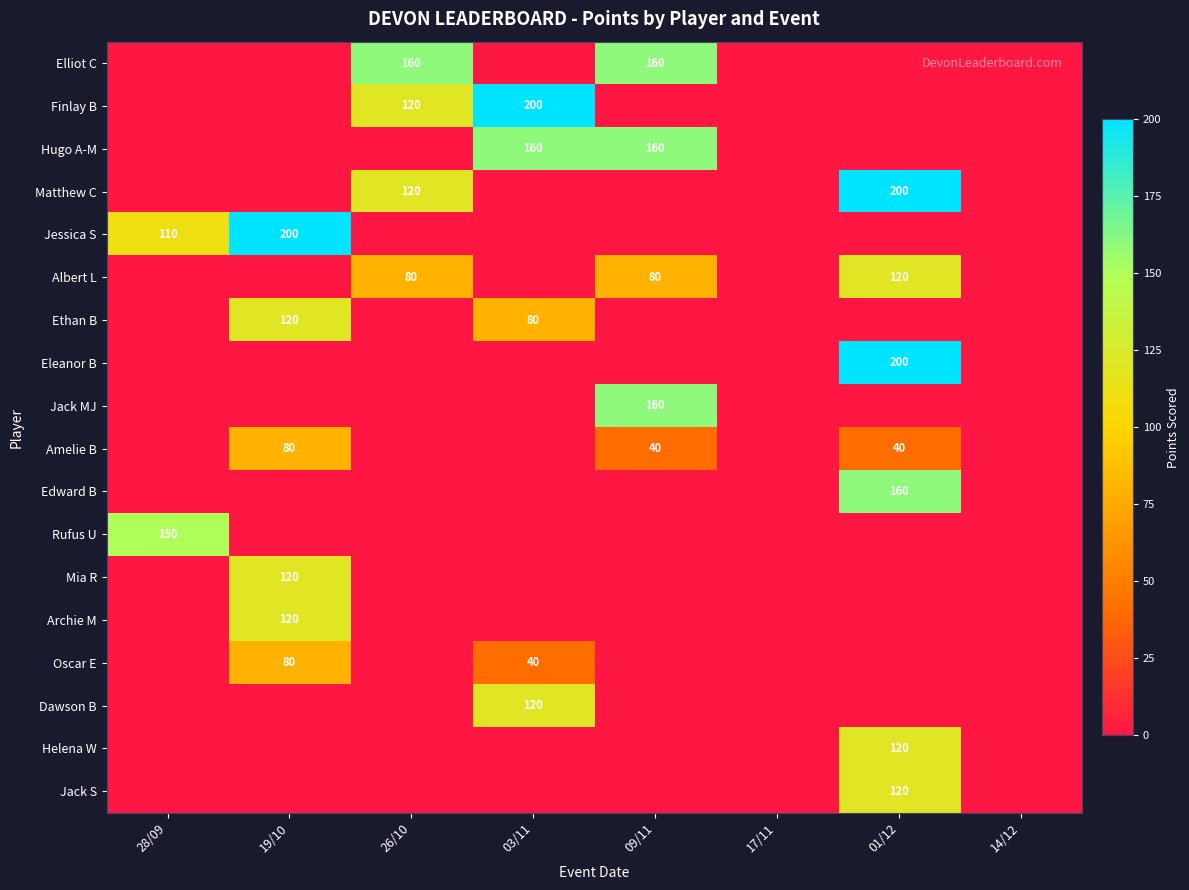

At which category is the sum across all series the highest?

01/12